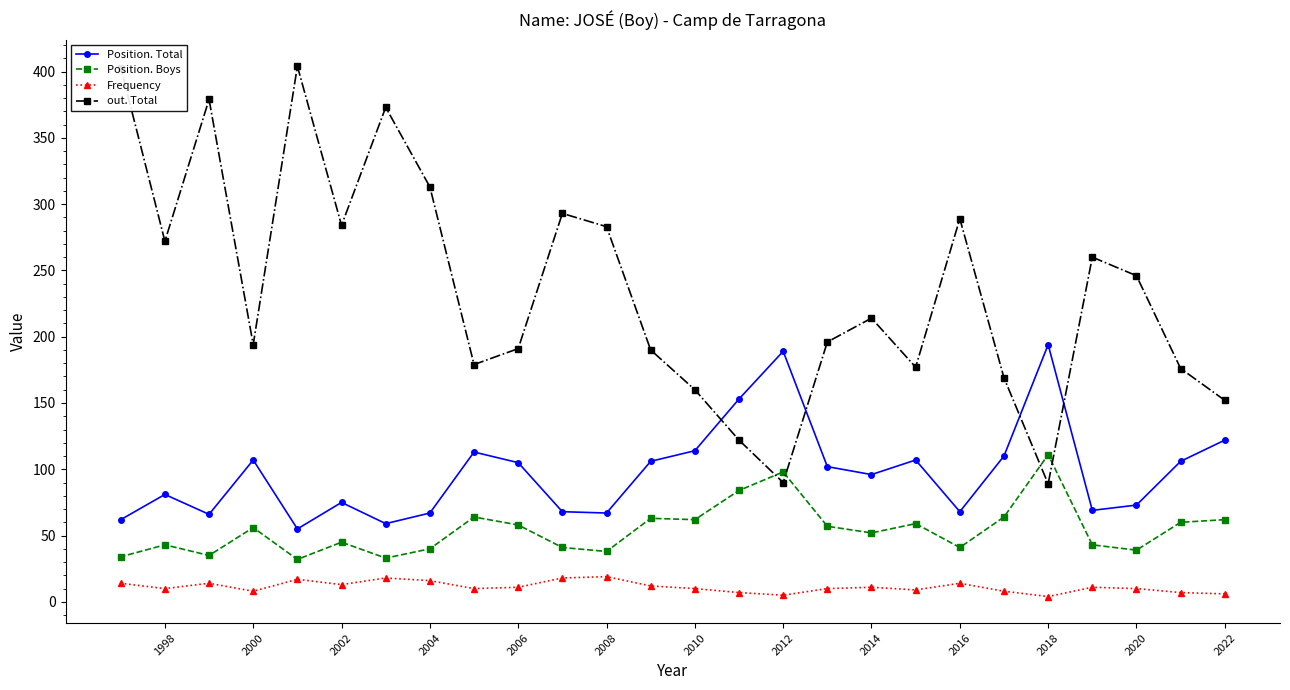

What is the difference between the maximum and minimum values in the Position. Boys series?

79